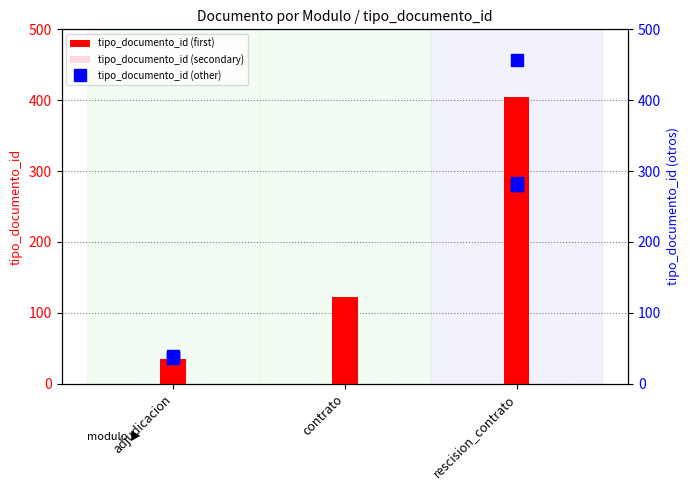

Reading left to right, transcribe all the data shown in this chart.

35	123	405